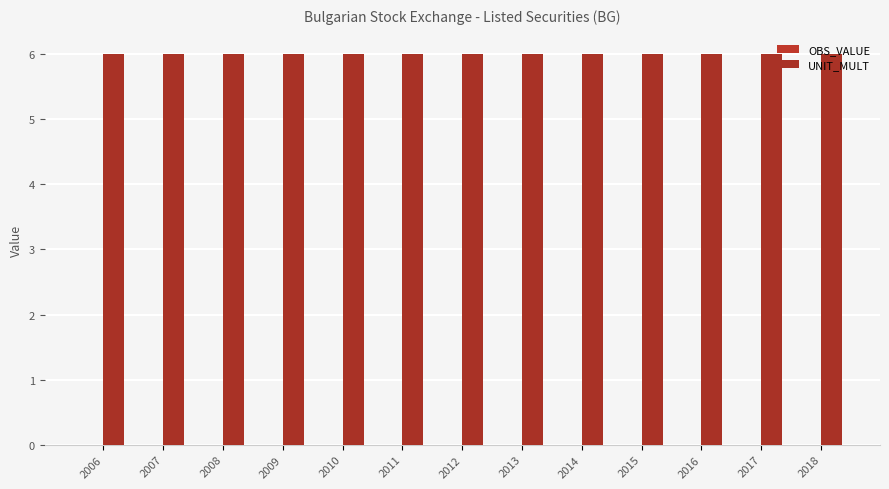

Rank the series by their average value, from lowest to highest.

OBS_VALUE, UNIT_MULT